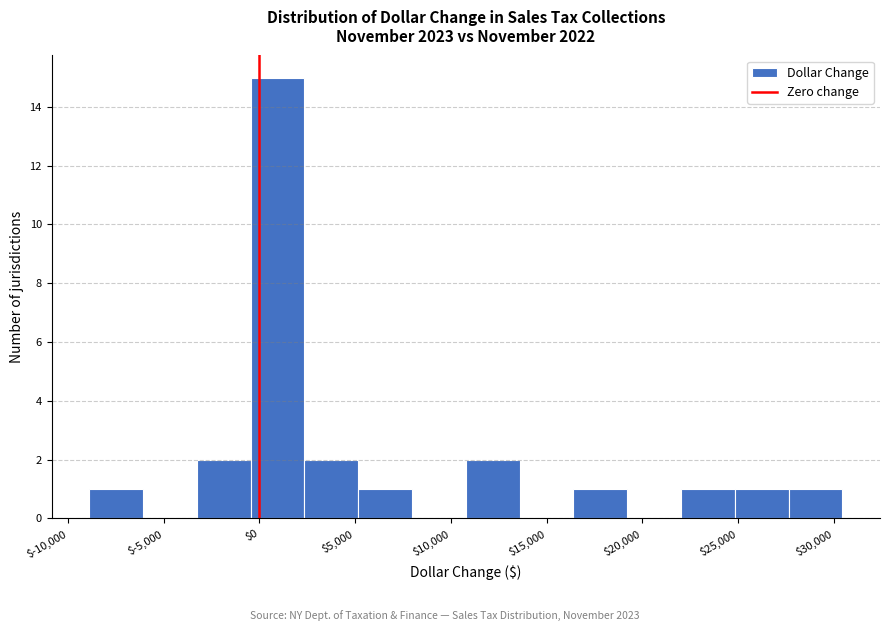

Reading left to right, list every bar in this chart as the range it spans on the x-axis followed by its height. Neither the bar edges nor the heights are printed on the chart, so give them approximately, as read against the axes.

-9000 to -6000: 1
-6000 to -3500: 0
-3500 to -500: 2
-500 to 2500: 15
2500 to 5000: 2
5000 to 8000: 1
8000 to 11000: 0
11000 to 13500: 2
13500 to 16500: 0
16500 to 19000: 1
19000 to 22000: 0
22000 to 25000: 1
25000 to 27500: 1
27500 to 30500: 1